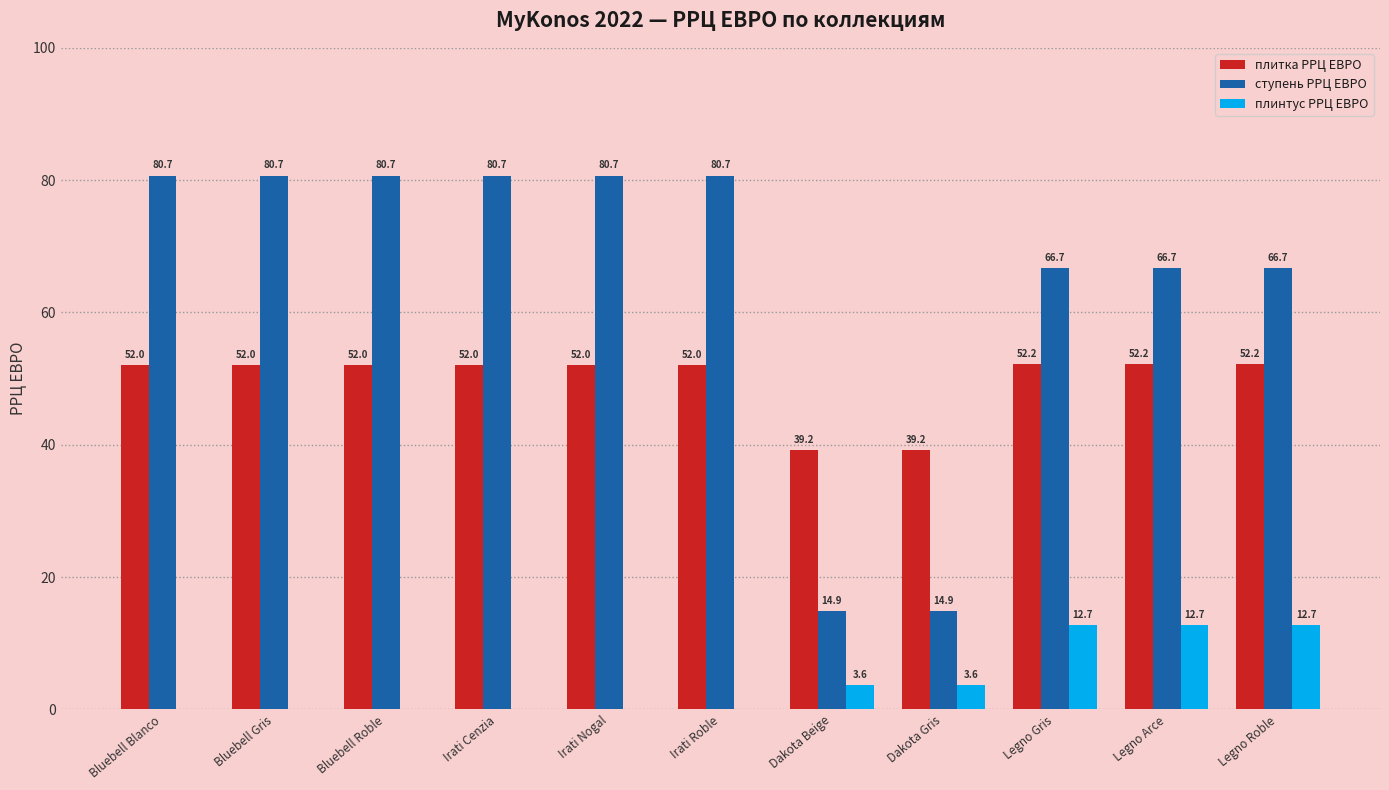

What is the total value across all series at Legno Arce?

131.6